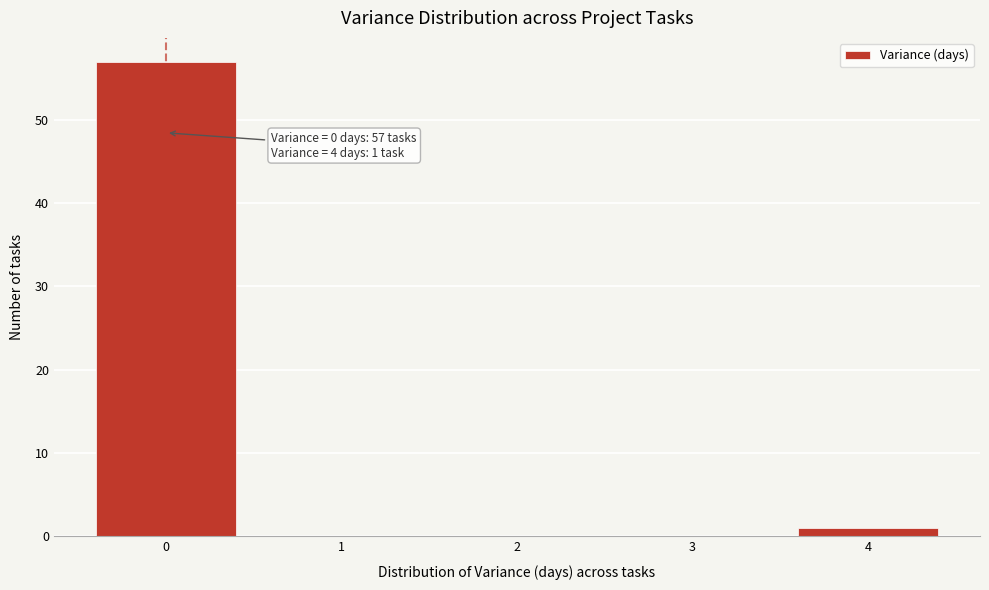

Which range on the x-axis has the tallest bar?

-0.5 to 0.5